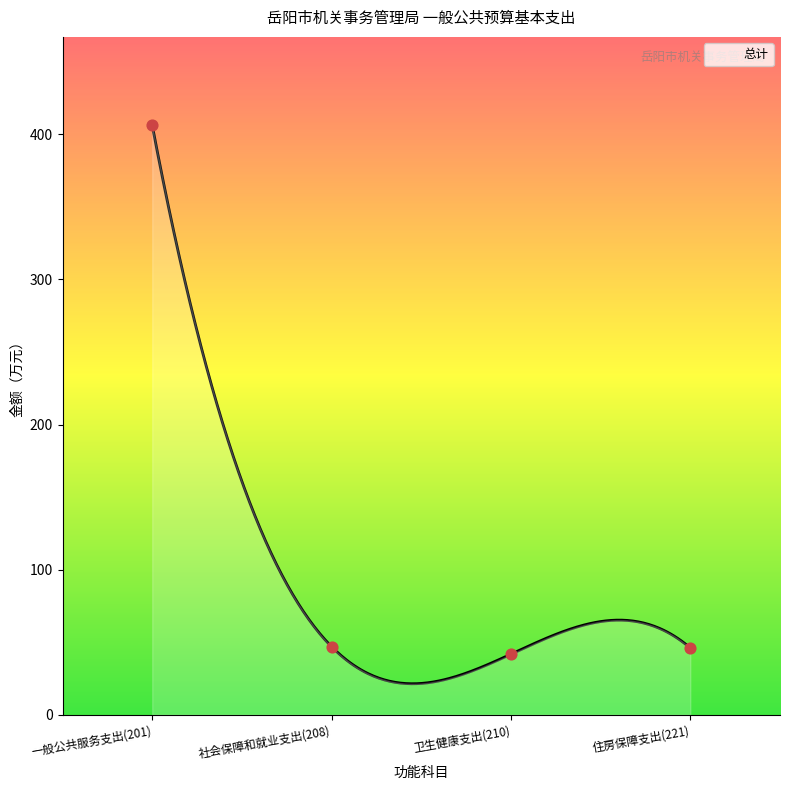

Between 住房保障支出(221) and 一般公共服务支出(201), which is larger?

一般公共服务支出(201)